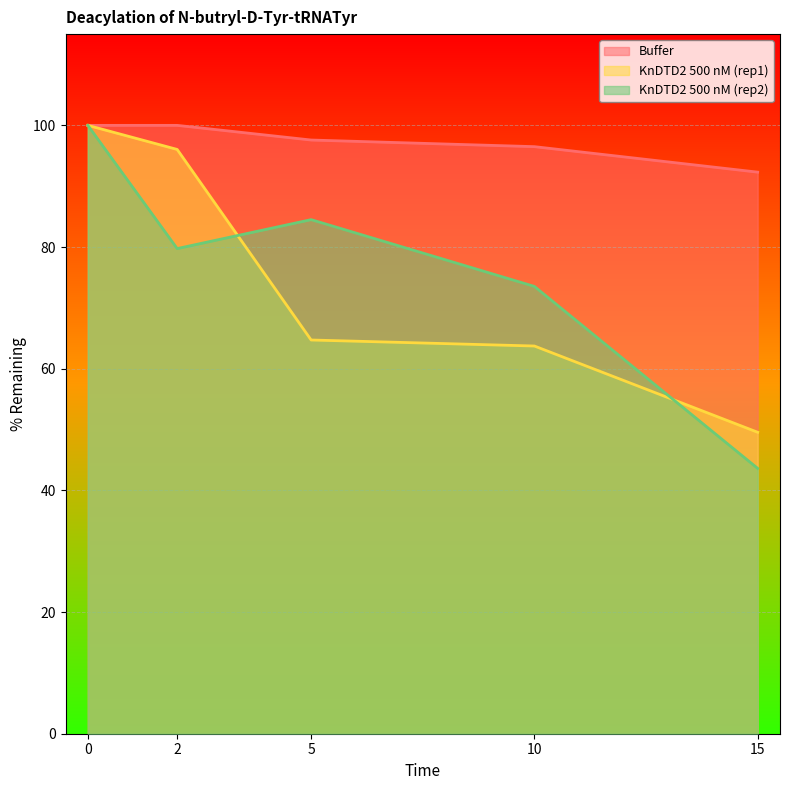

Which series changed the most between 0 and 10?

KnDTD2 500 nM (rep1)